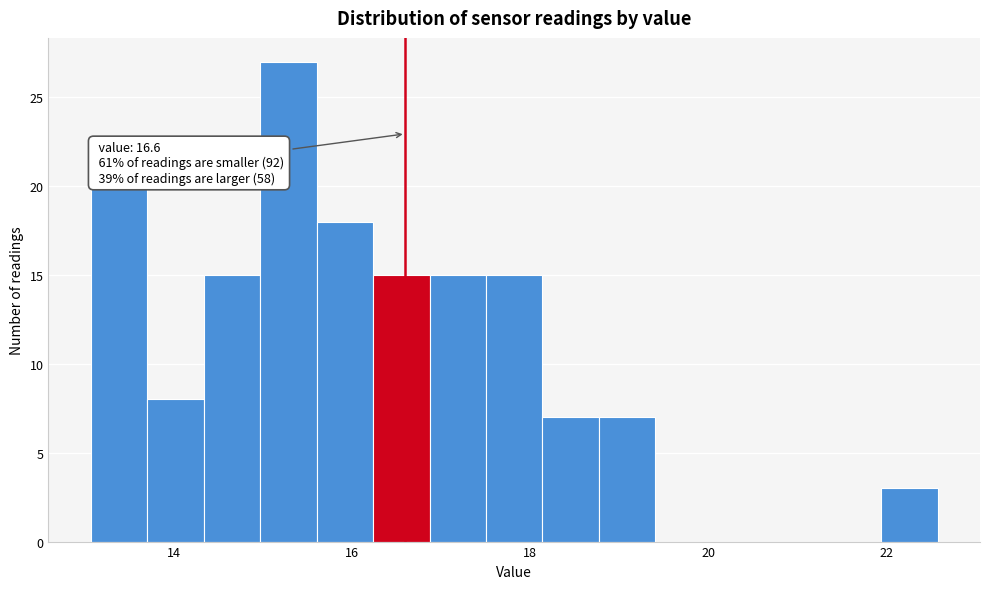

Read against the x-axis, roughly where is the centre of the tallest bar?

15.2